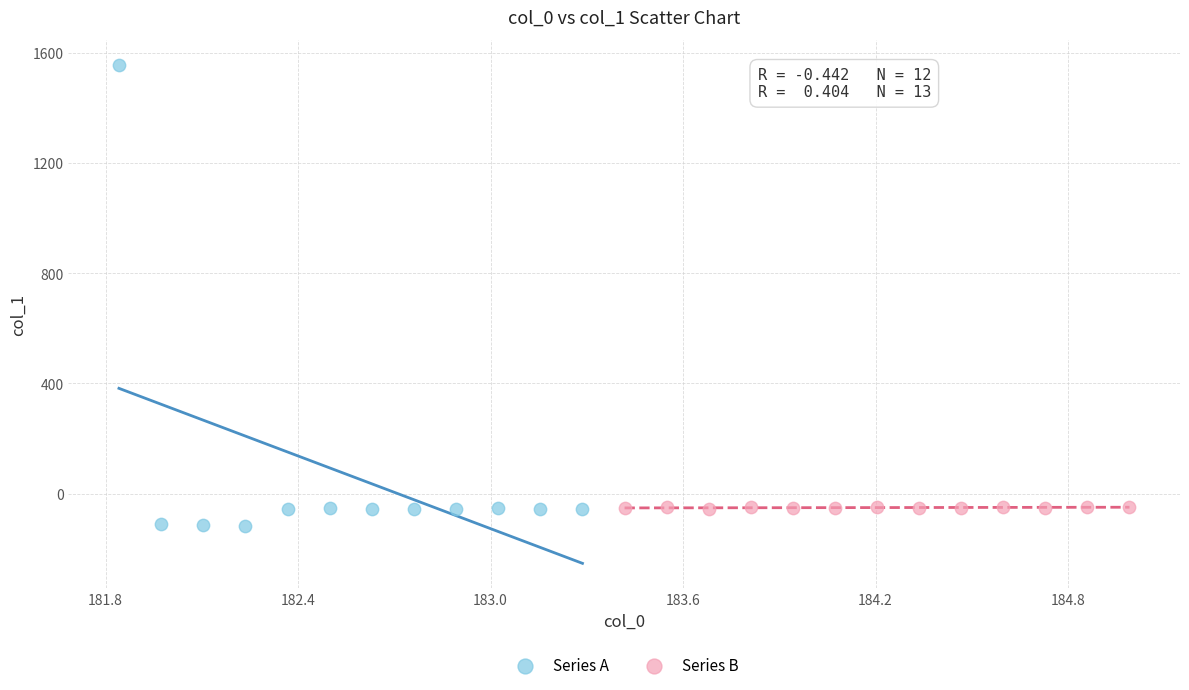

Which series has the largest Y range (max minus min)?

Series A